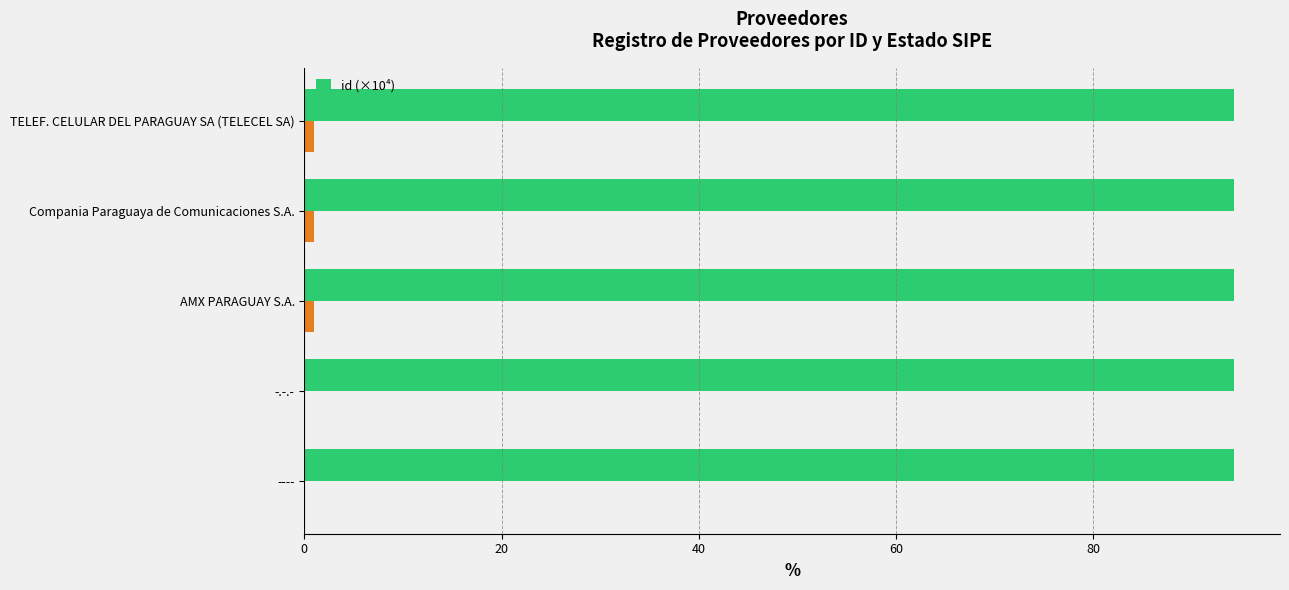

What is the ratio of the value at 20 to the value at 60?

1.0